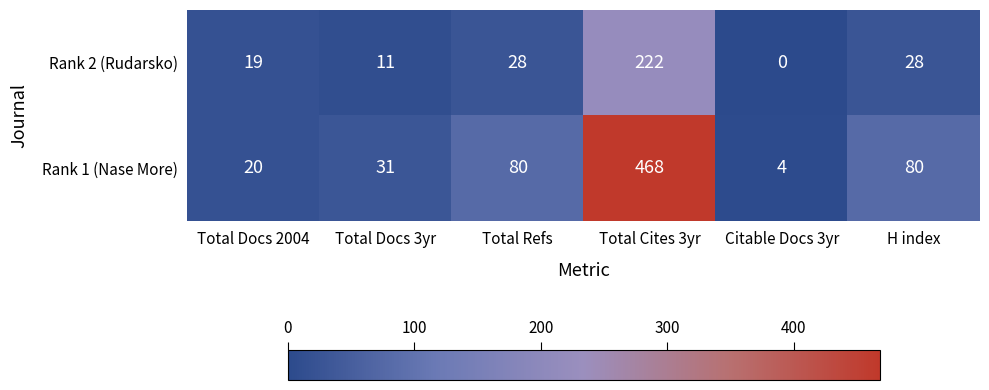

What value does the Rank 1 (Nase More) series have at Citable Docs 3yr?

4